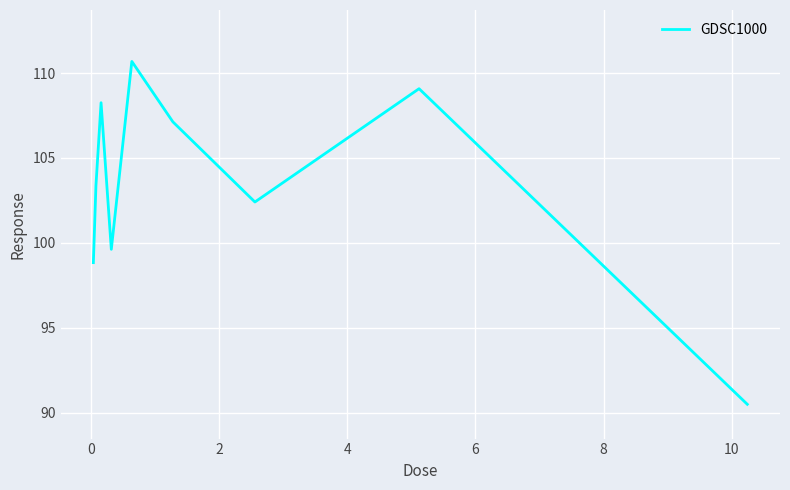

What is the difference between the maximum and minimum values?

20.2